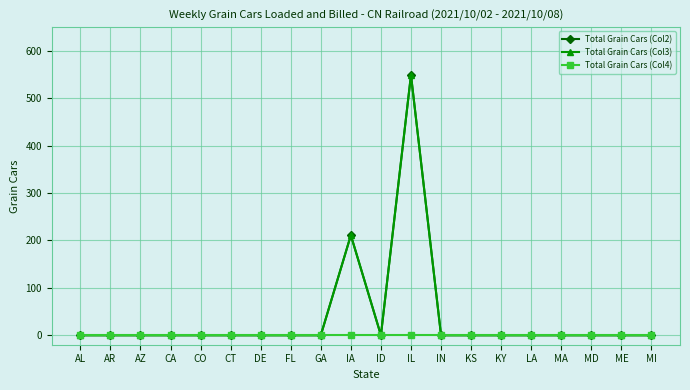

What is the maximum value shown in the chart?

549